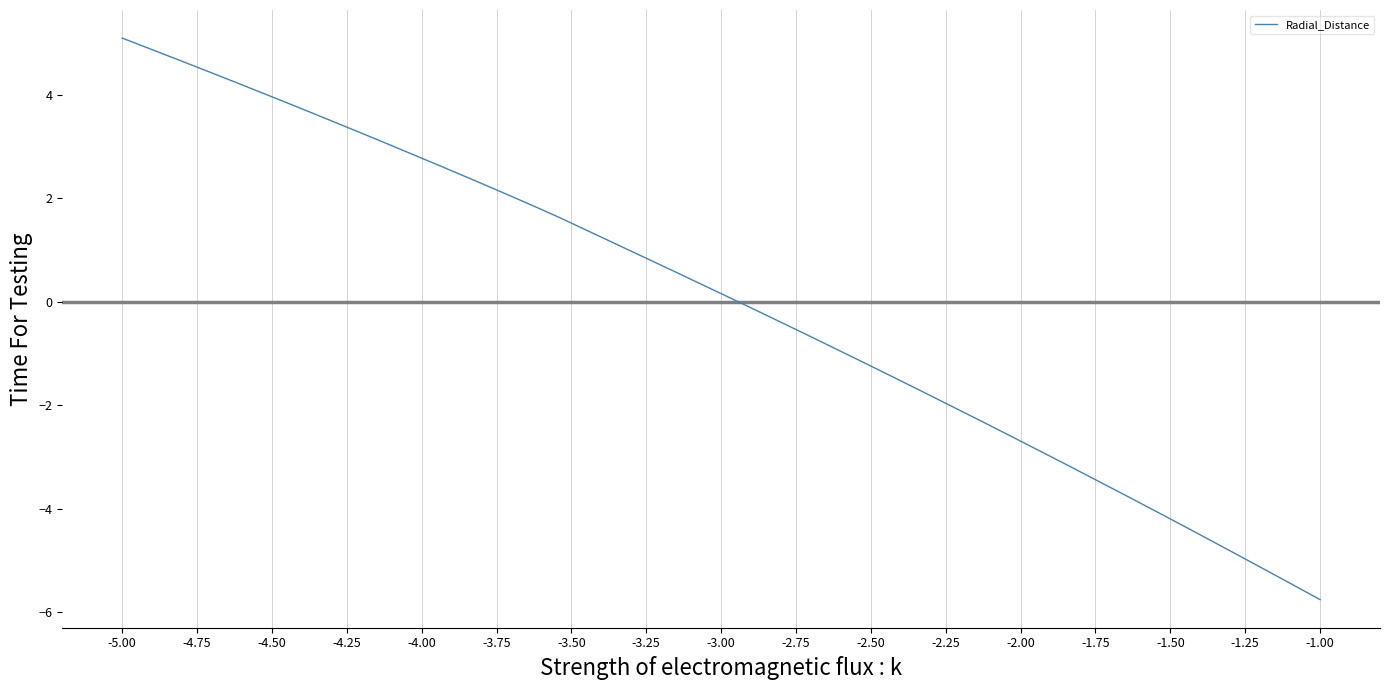

What is the greatest value displayed?

5.1